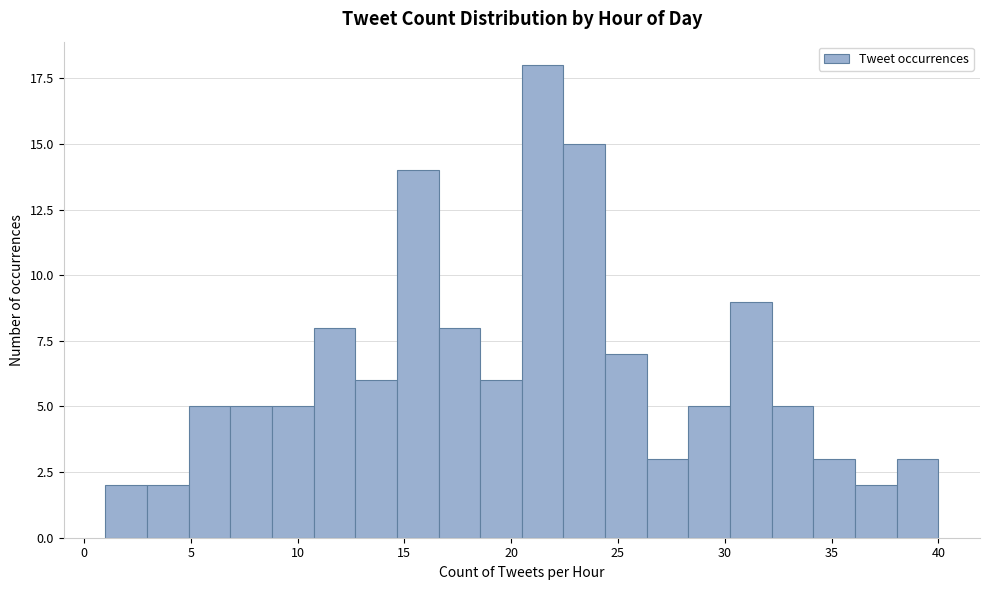

Read against the x-axis, roughly where is the centre of the tallest bar?

21.5